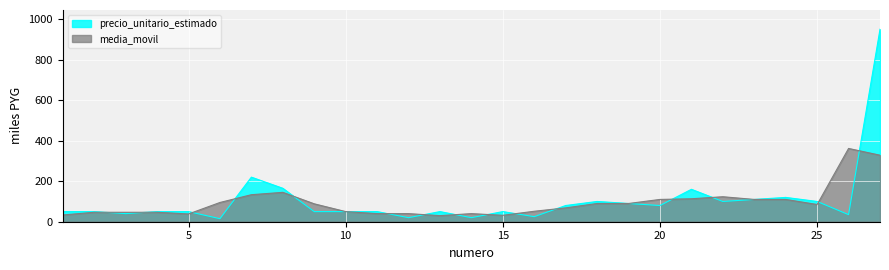

Is it true that the value at 19 is 90?

True